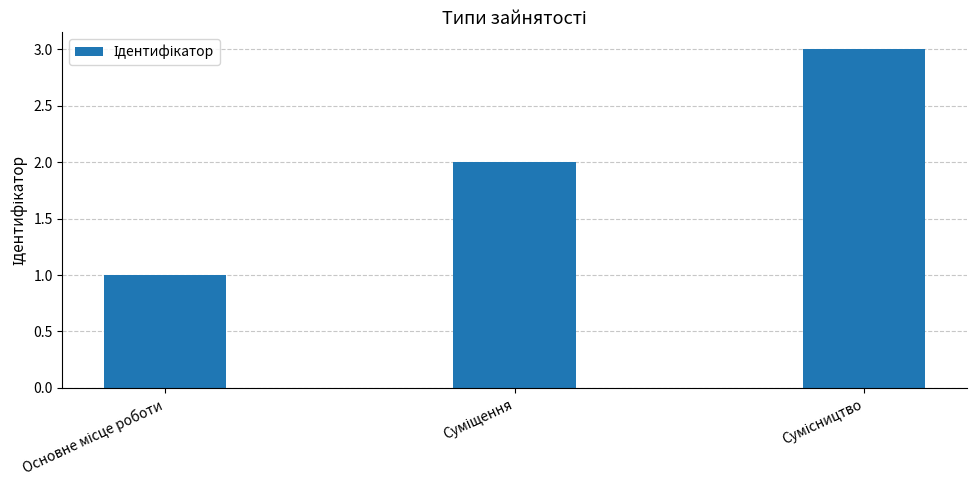

What is the sum of all values?

6